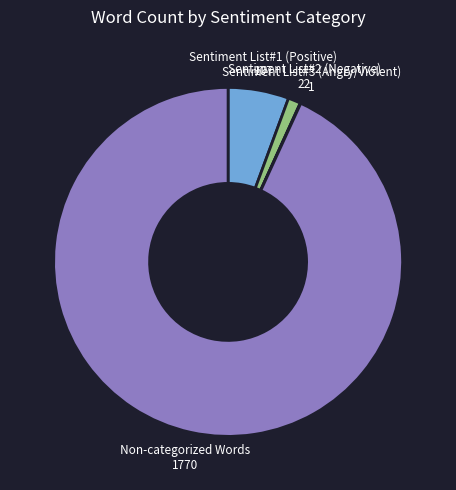

Does any single category account for the majority?

Yes